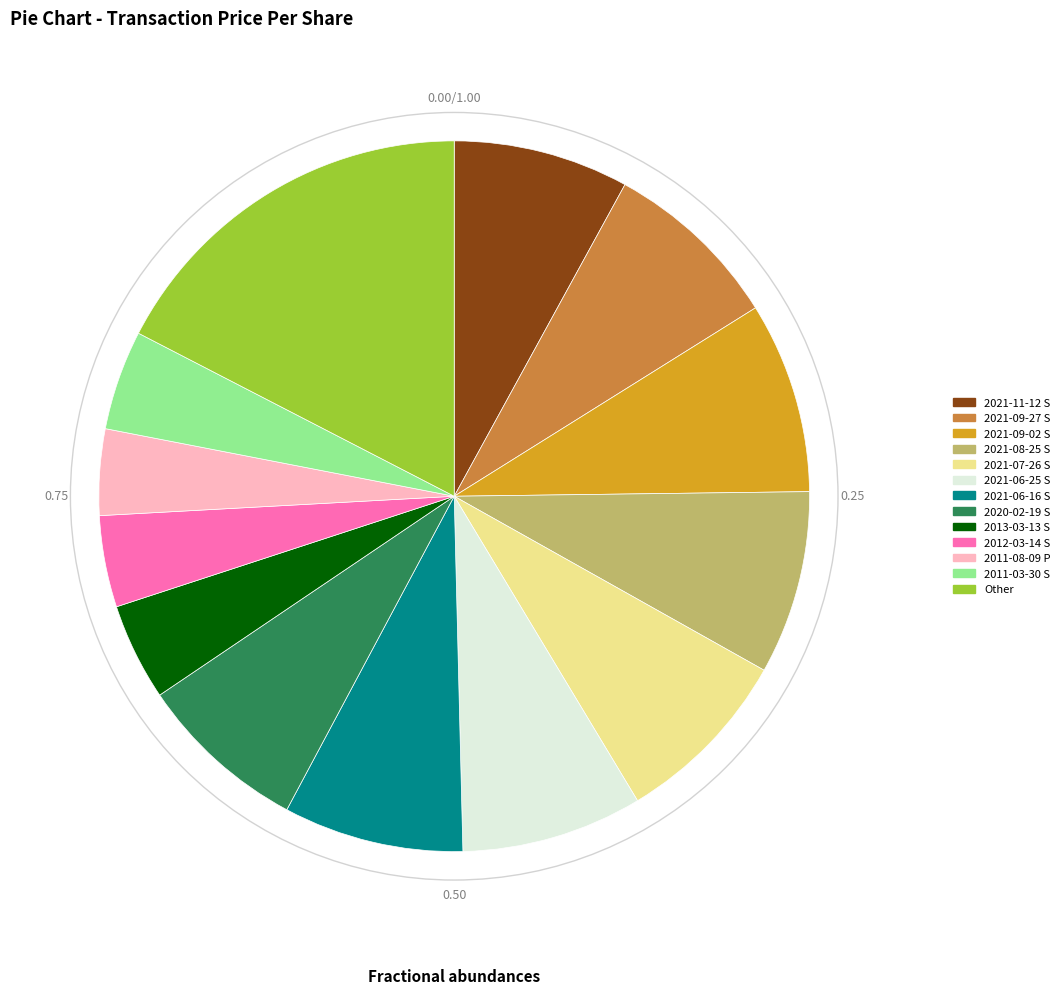

Which has a higher value, Other or 2021-07-26 S?

Other